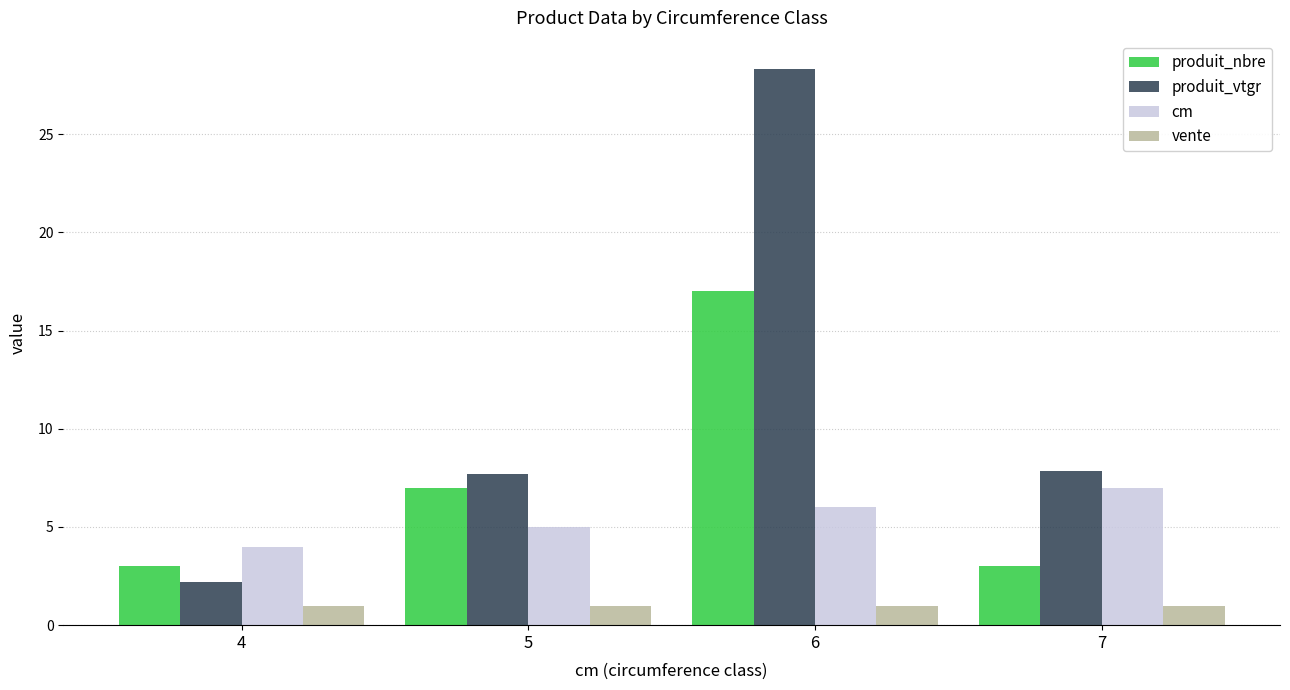

What is the value of the cm bar at the 3rd from the left?

6.0